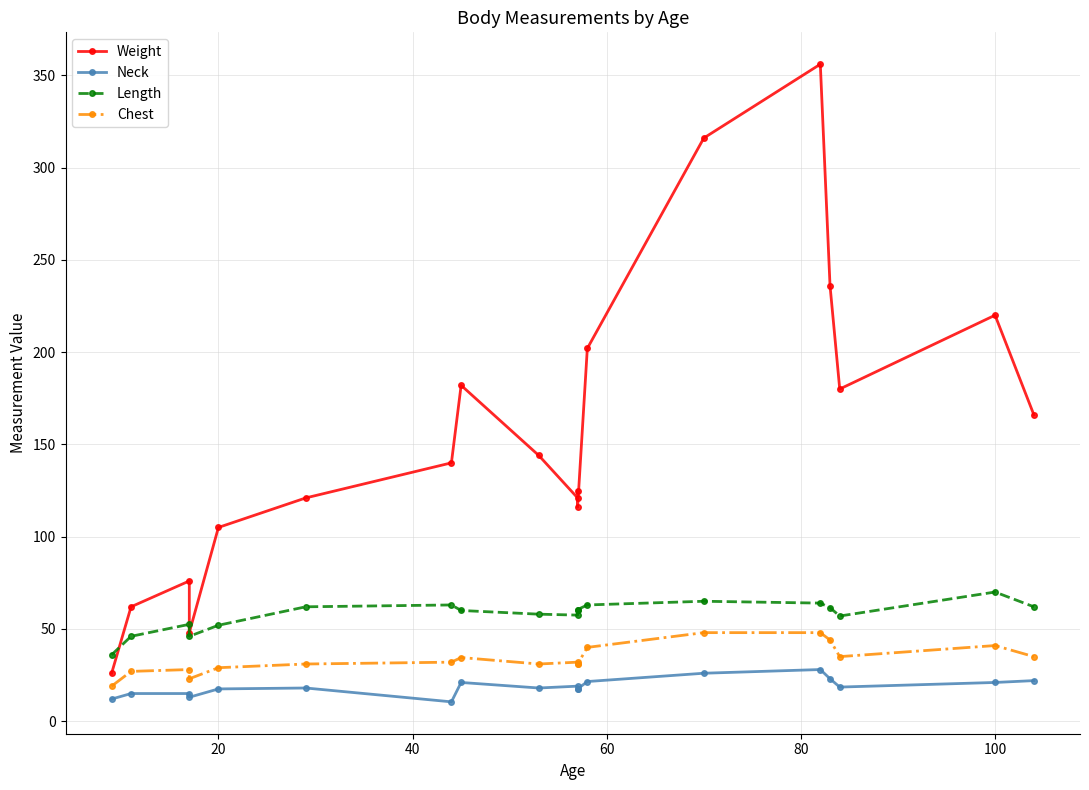

What is the lowest value of the Weight series?

26.0